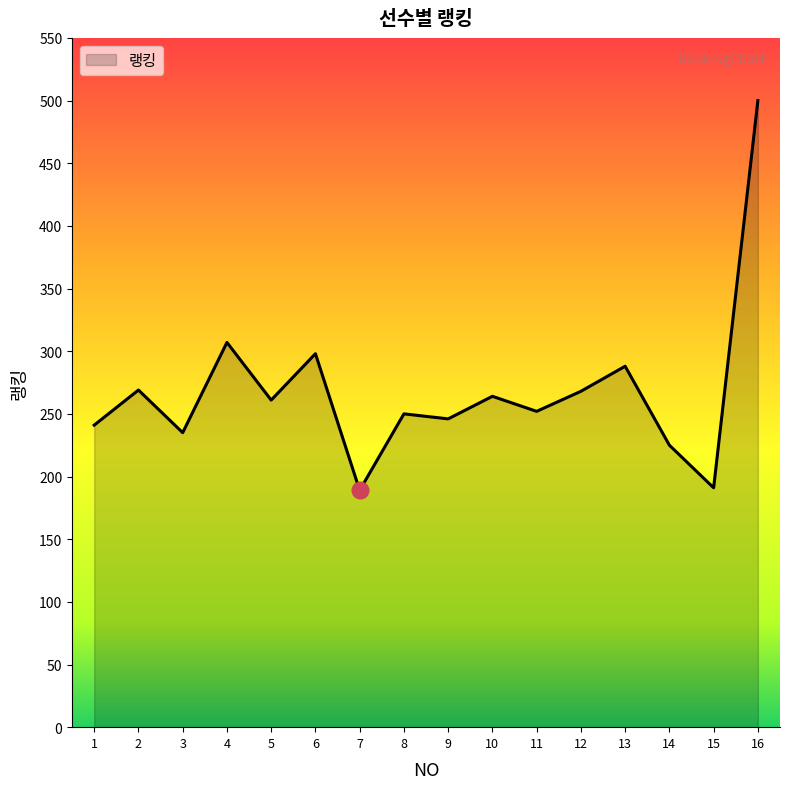

True or false: the data has more than 0 interior local peaks.

True